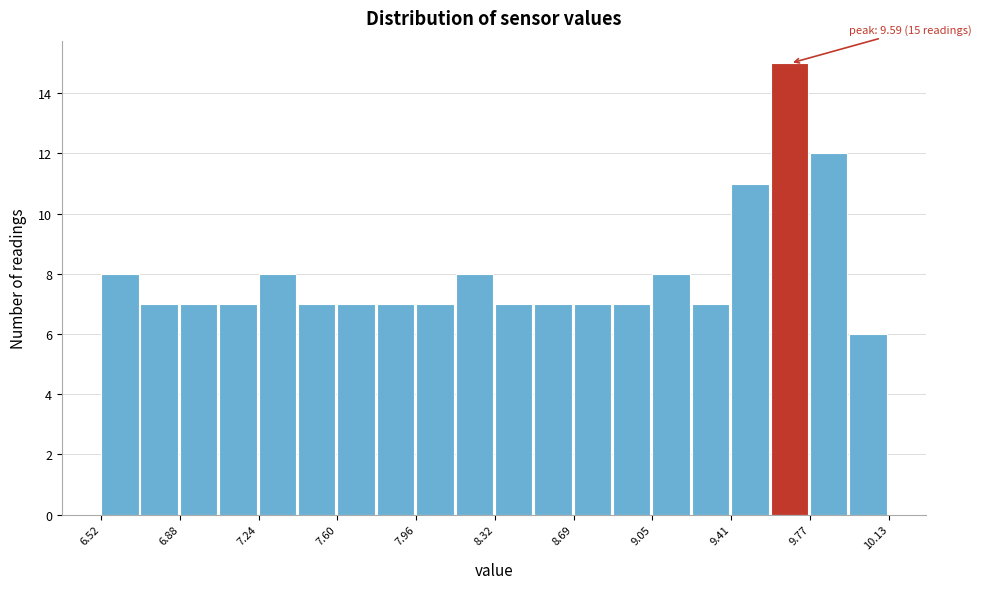

Around what value on the x-axis is the tallest bar? Give the approximate position of its centre, as read against the axis.

9.65